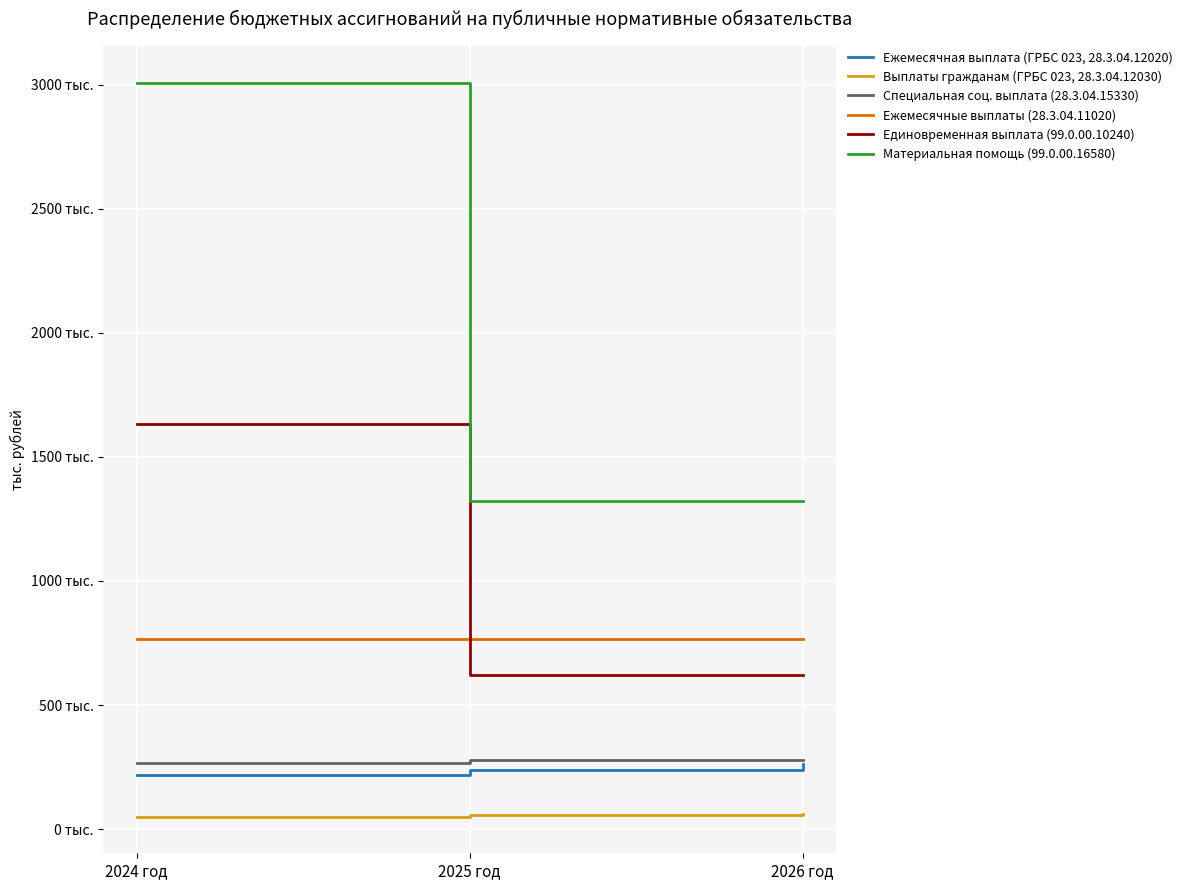

What is the label of the 3rd point from the right?

2024 год